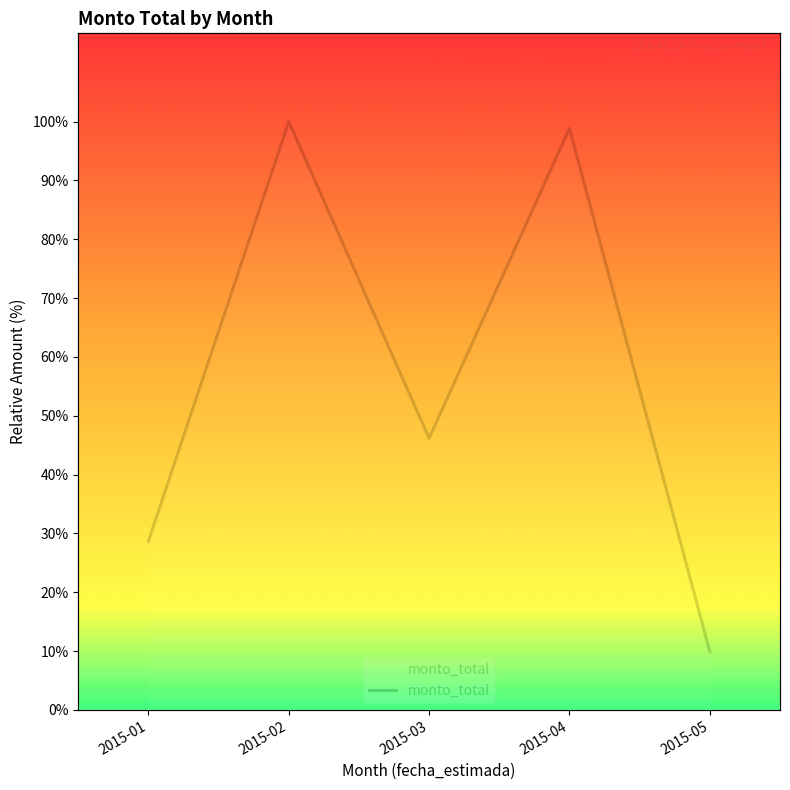

What is the change in value from 2015-02 to 2015-03?

-53.8